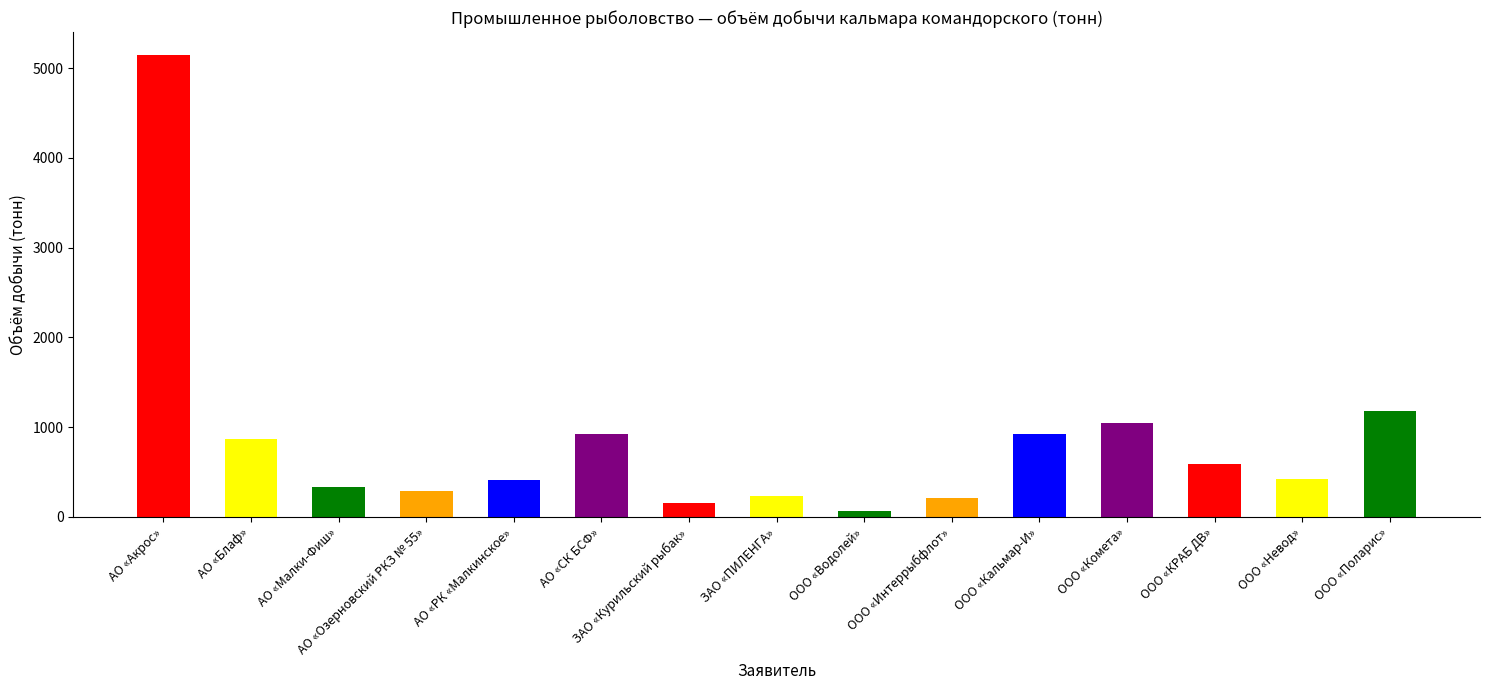

What is the label of the 2nd bar from the left?

АО «Блаф»